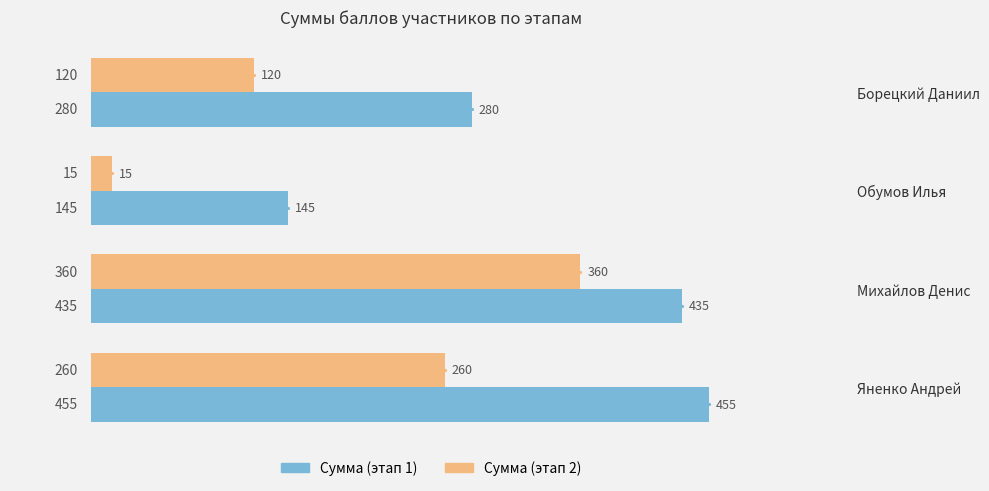

What is the average value of the Сумма (этап 1) series?

329